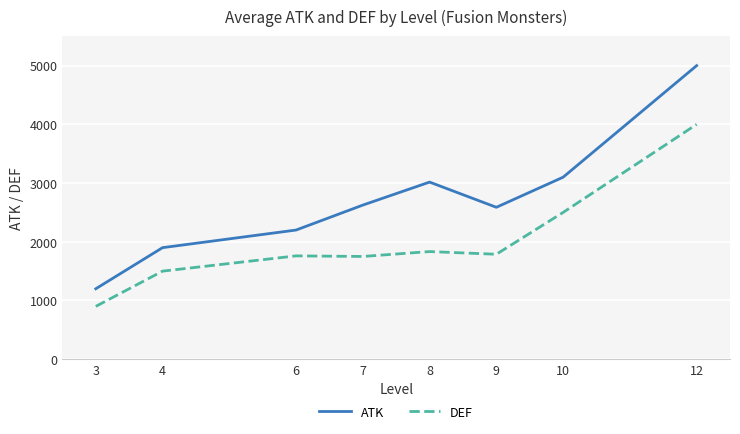

Is it true that DEF equals 1127.5 at 9?

False